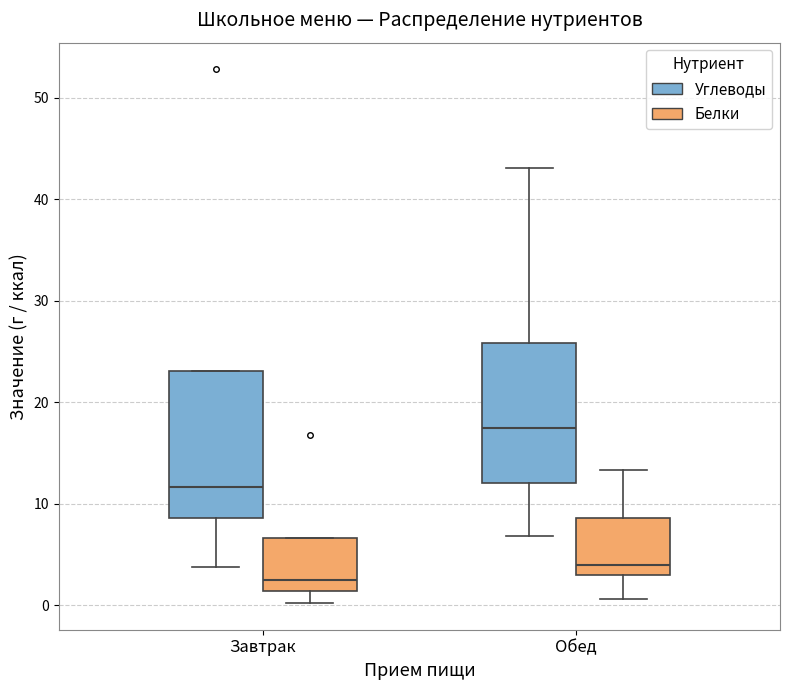

Reading left to right, read every box against the y-axis: the position of its median line, the range the box covers, and the ends of its whiskers. The values are not printed on the chart, so give them approximately, as read against the axis.

Завтрак (Углеводы): median 12, box 9 to 23, whiskers 4 to 23
Завтрак (Белки): median 3, box 1 to 7, whiskers 0 to 7
Обед (Углеводы): median 17, box 12 to 26, whiskers 7 to 43
Обед (Белки): median 4, box 3 to 9, whiskers 1 to 13